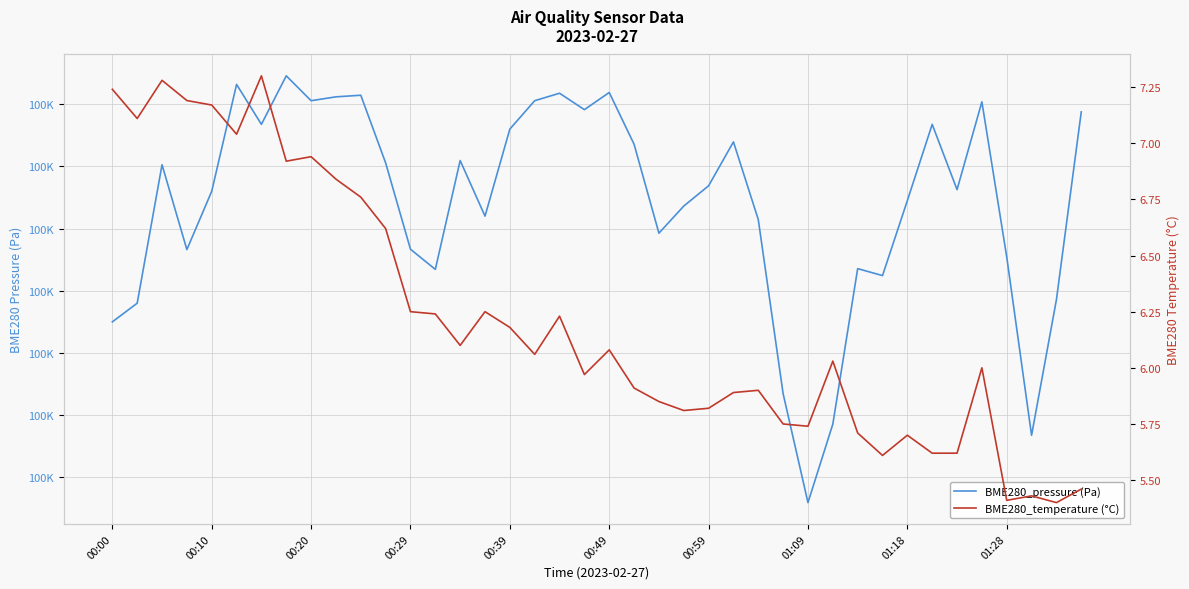

What is the total value across all series at 18?

100472.1